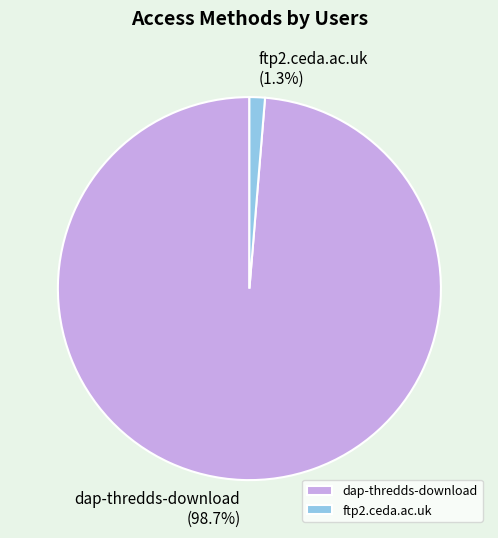

How many segments does this pie chart have?

2